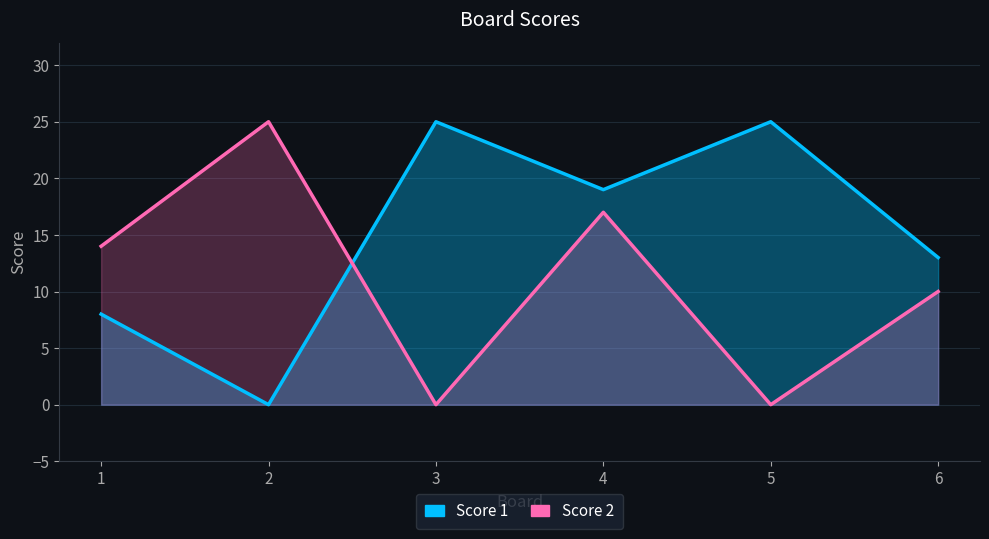

What is the difference between the maximum and minimum values in the Score 2 series?

25